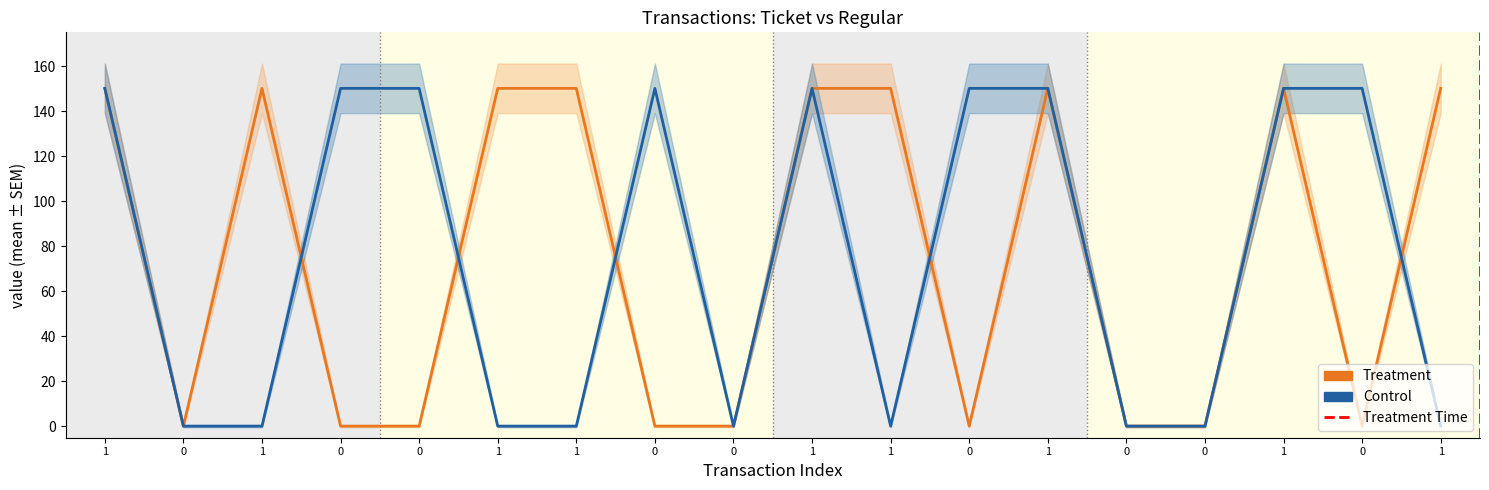

Which series changed the most between 0 and 1?

Treatment